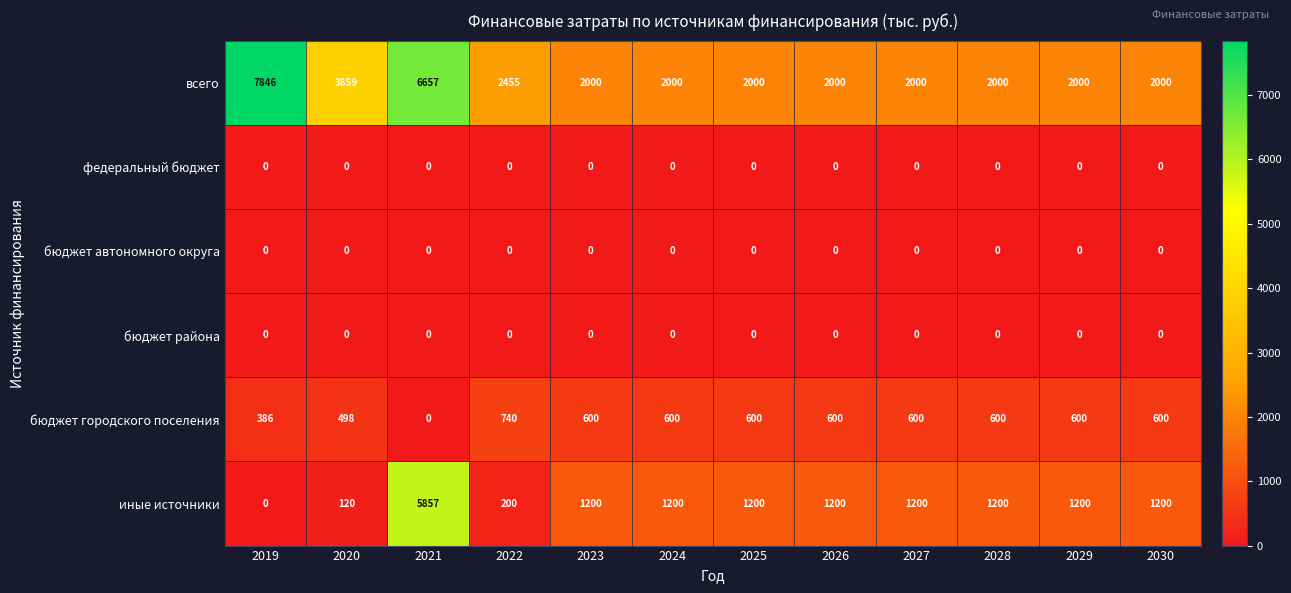

The value of бюджет автономного округа at 2027 is 0. True or false?

True